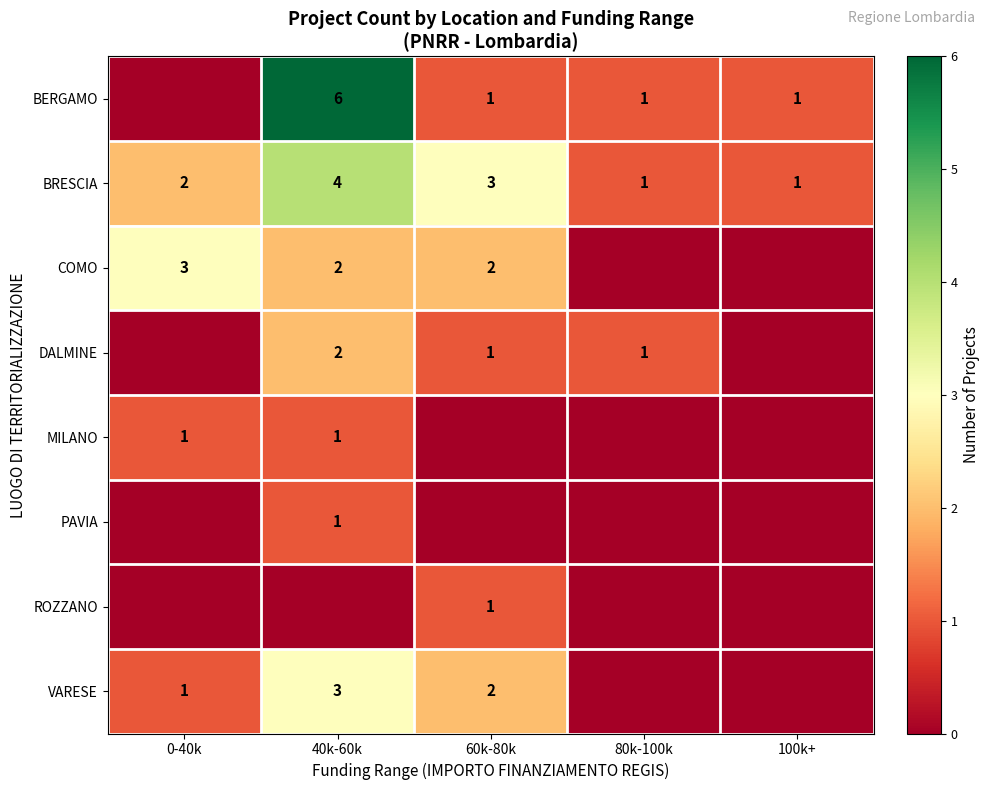

Is it true that BERGAMO equals 1 at 80k-100k?

True